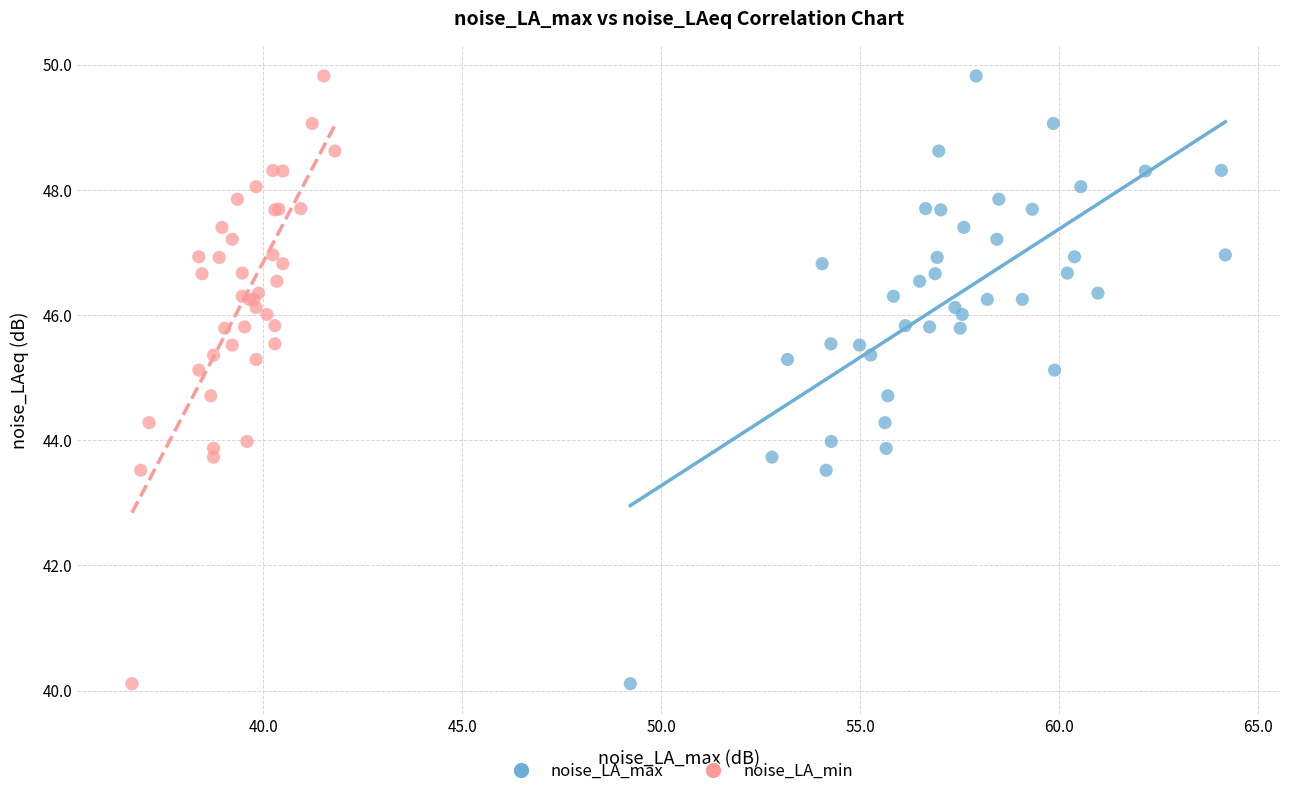

What are all the series names shown in the legend?

noise_LA_max, noise_LA_min